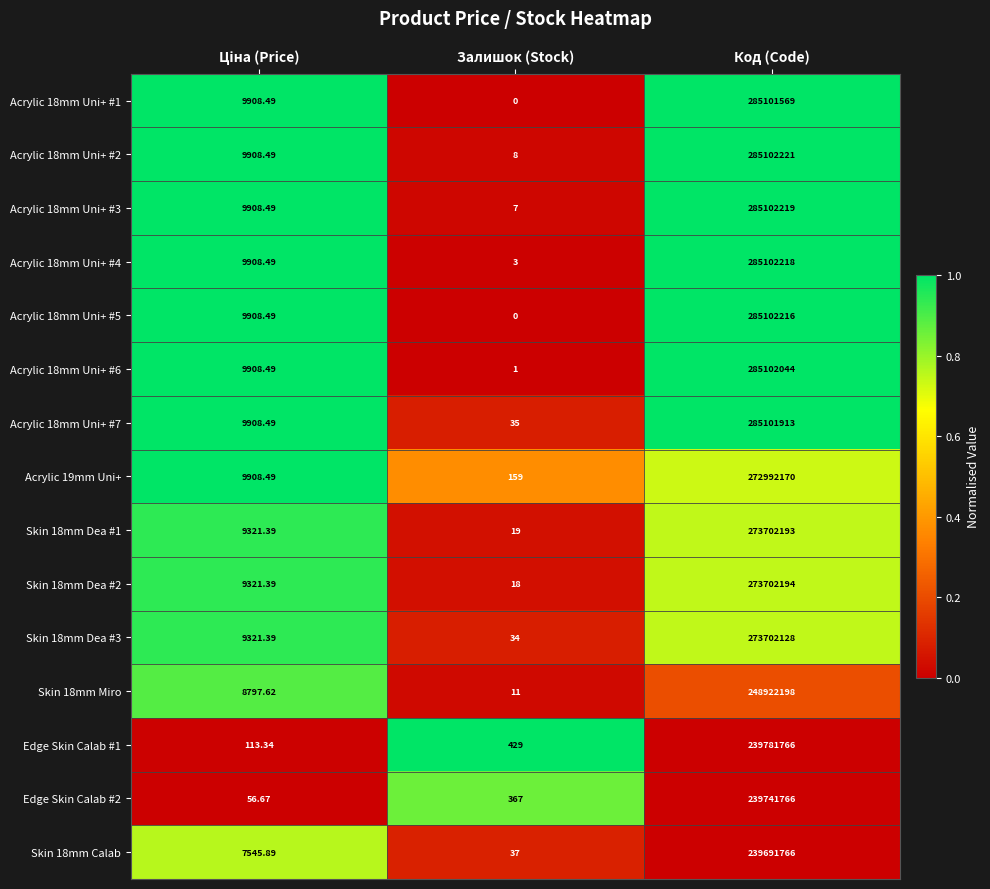

At which category is the sum across all series the highest?

Код (Code)